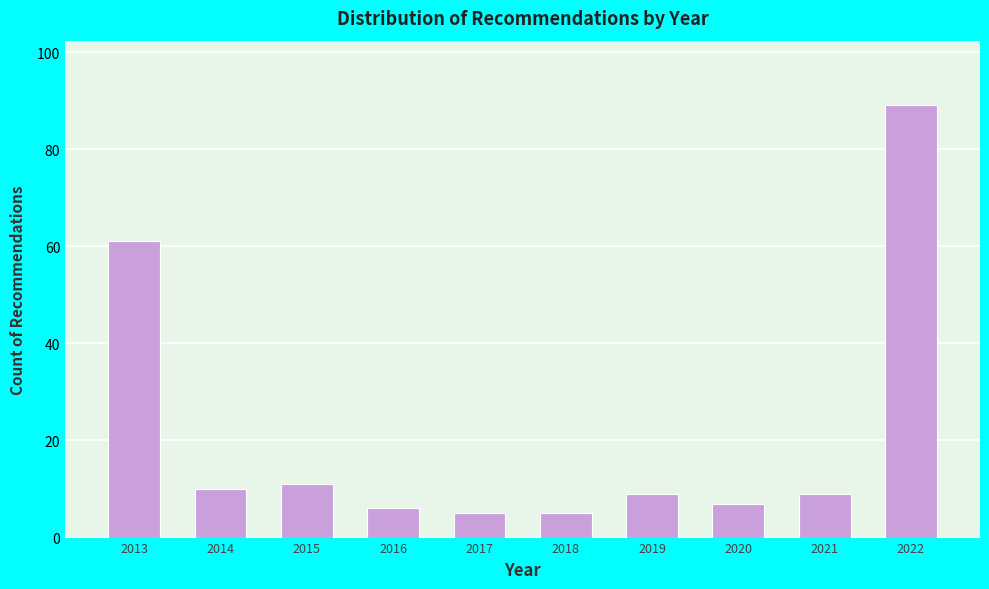

Reading left to right, what are all the values shown in this chart?

2013=61	2014=10	2015=11	2016=6	2017=5	2018=5	2019=9	2020=7	2021=9	2022=89